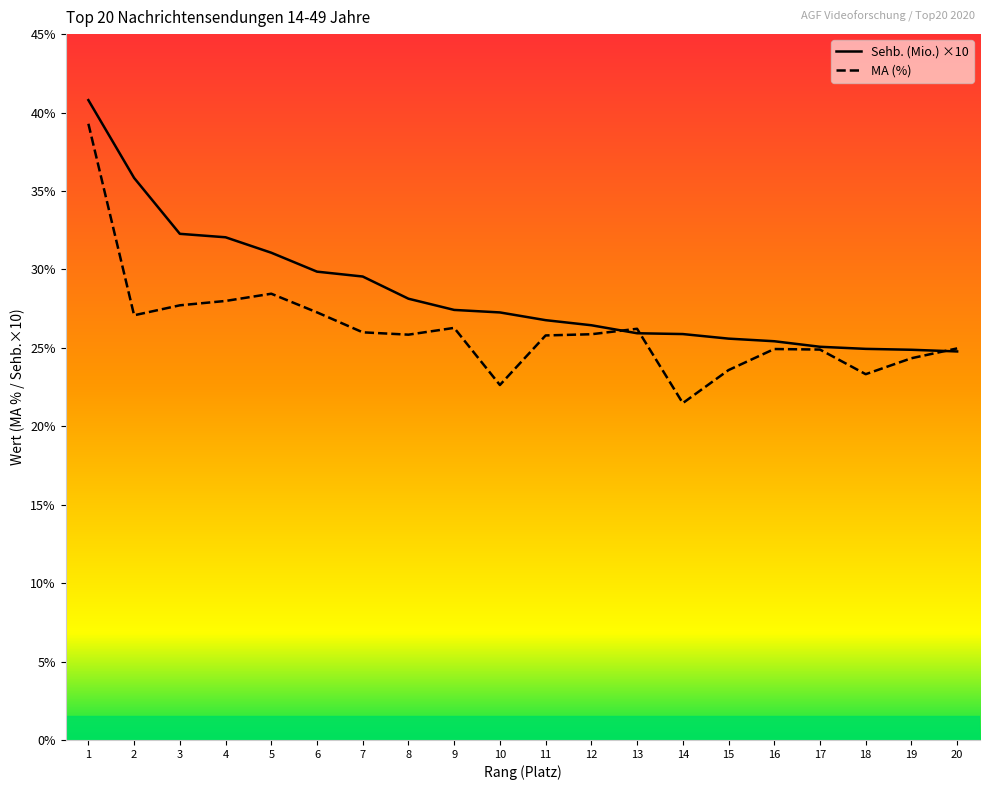

What is the spread (max minus min) of values at 5?

2.6